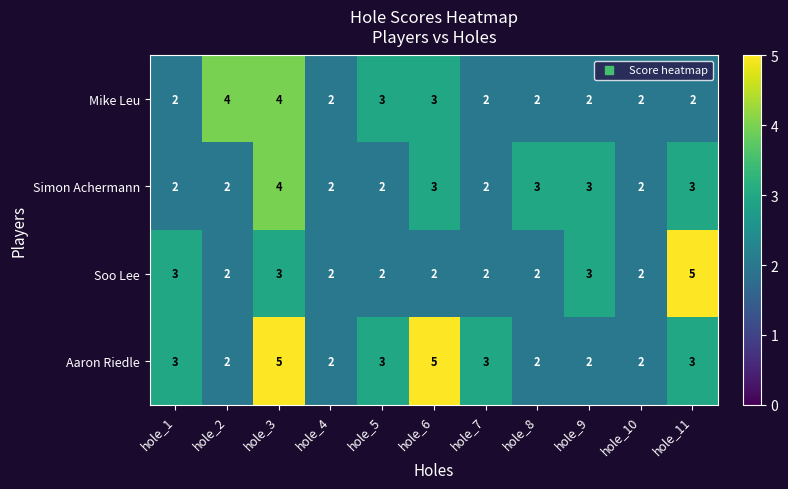

What is the maximum value shown in the chart?

5